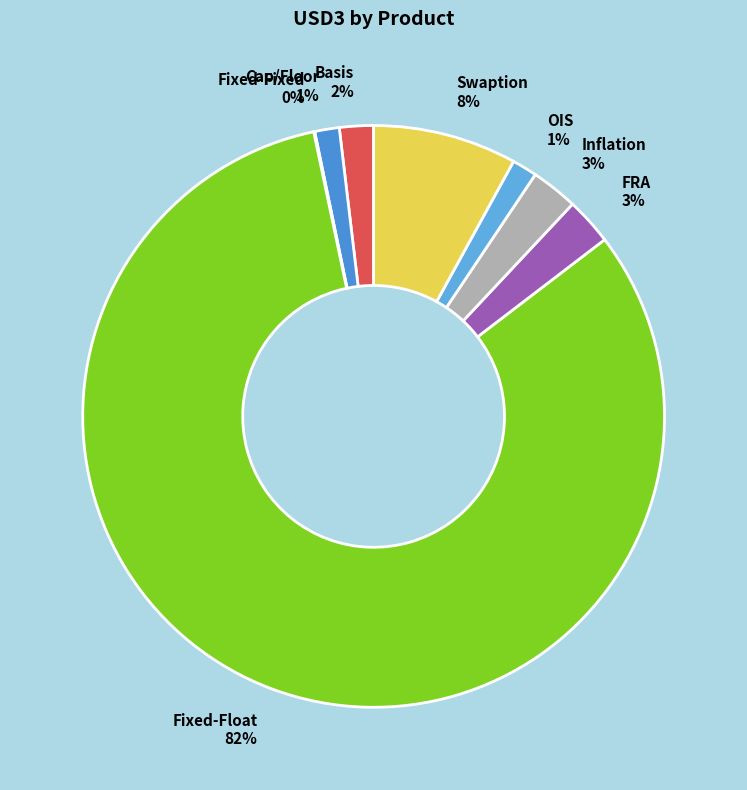

Do Basis 2% and Fixed-Float 82% together represent more than half of the pie?

Yes